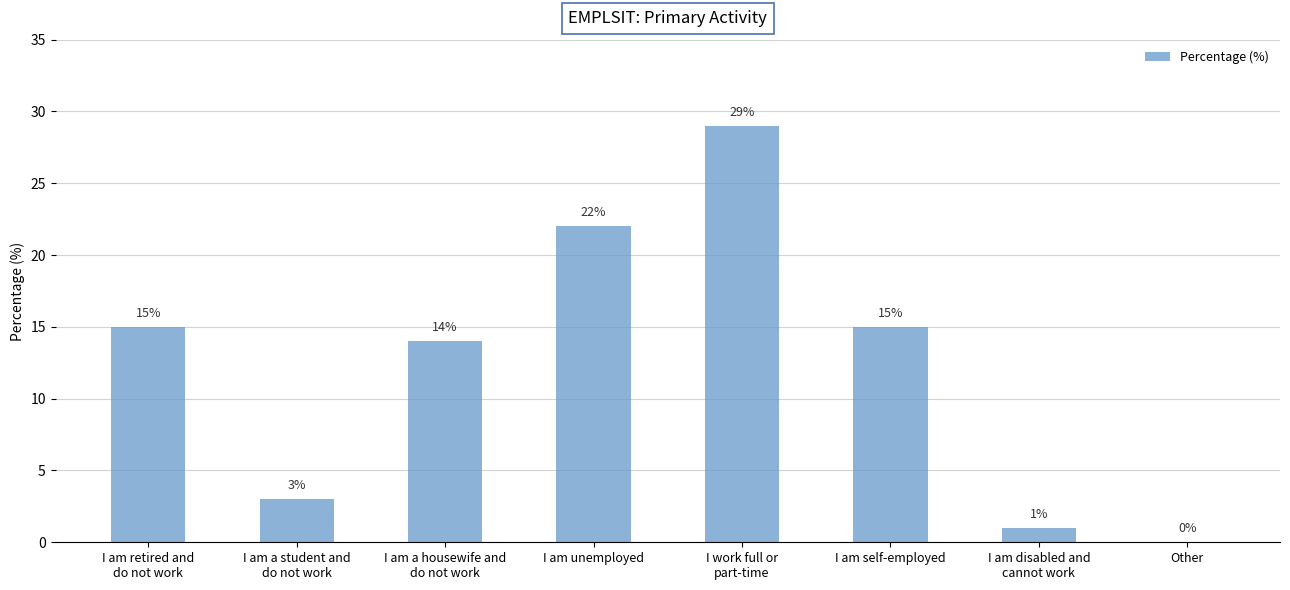

Reading right to left, extract all data points from this chart.

0	1	15	29	22	14	3	15